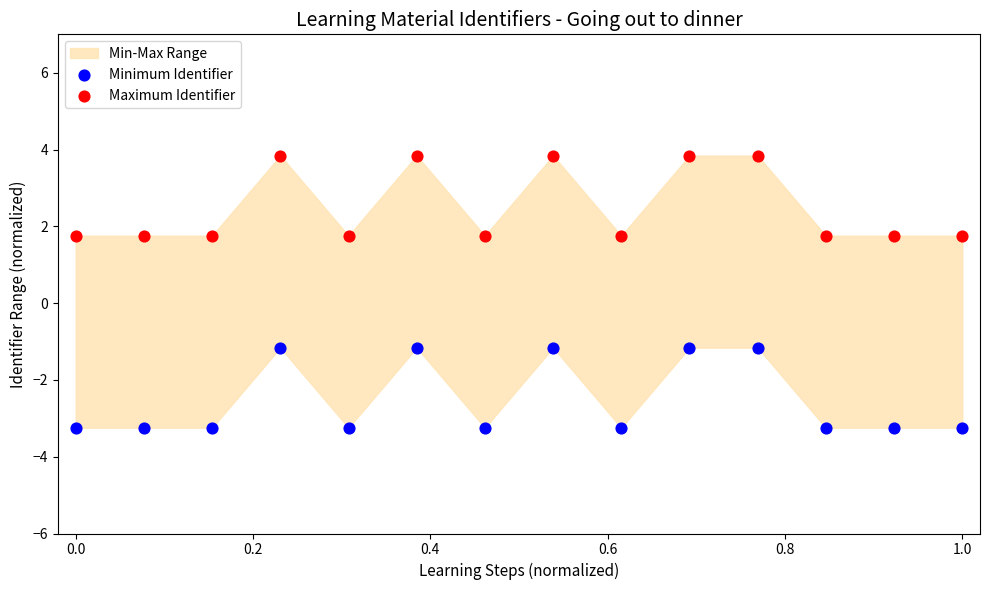

What is the X range (max minus min) for the scatter plot?

1.0